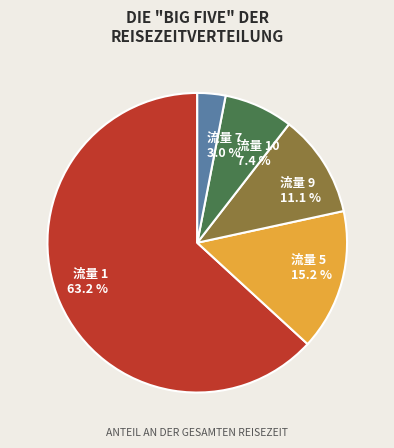

Is there a majority slice in this chart?

Yes